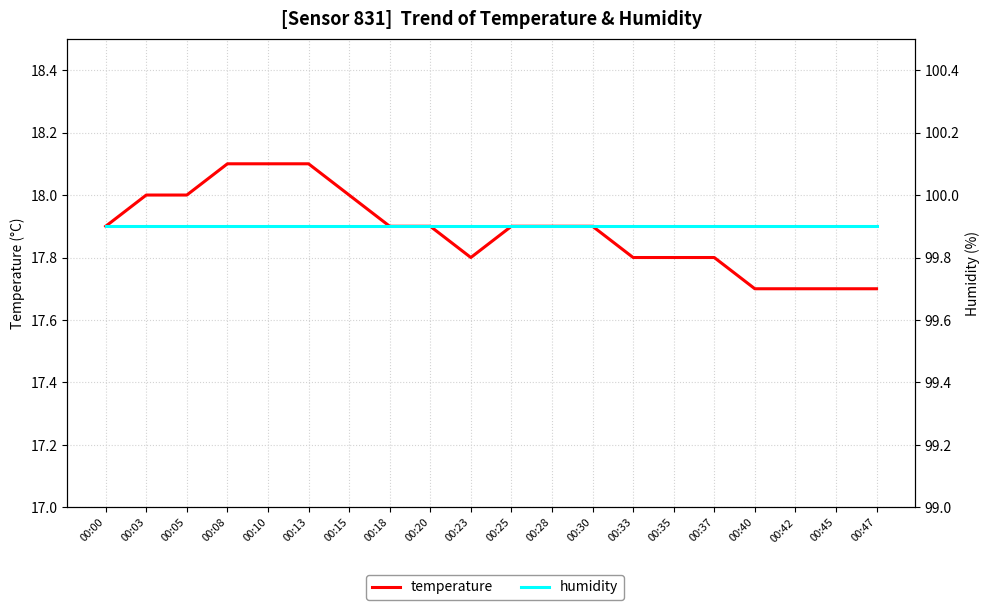

What is the difference between the highest and lowest values at 00:33?

82.1